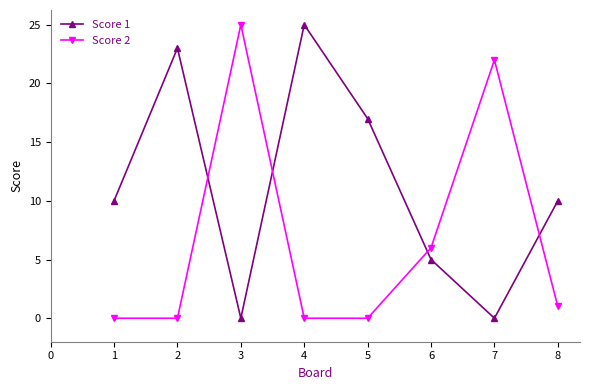

True or false: Score 2 has a value of 7 at 2.

False